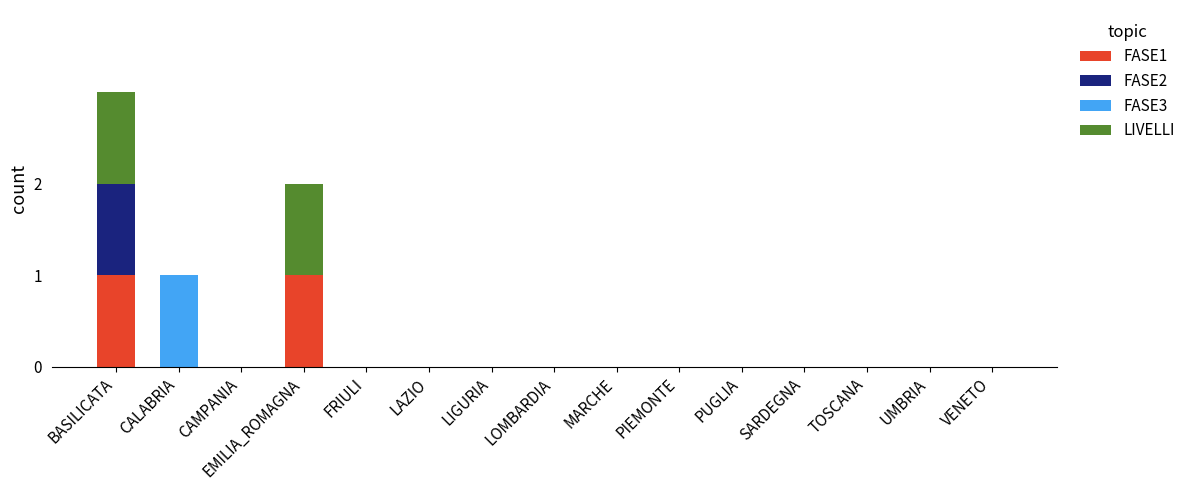

At which category is the sum across all series the highest?

BASILICATA